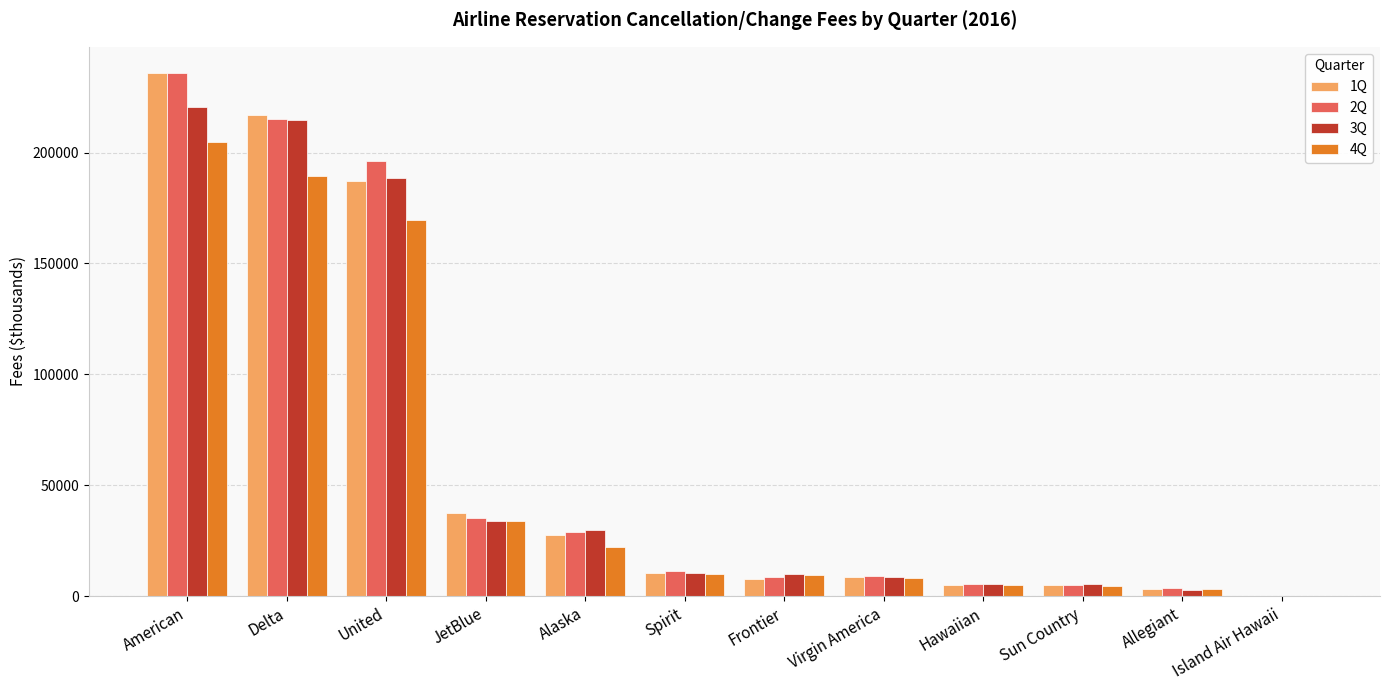

Between Delta and United, which series saw the biggest shift?

1Q